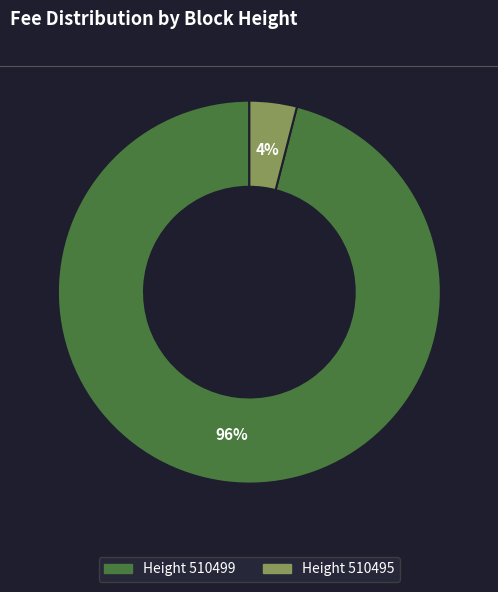

To the nearest percent, what is the average slice percentage?

50%